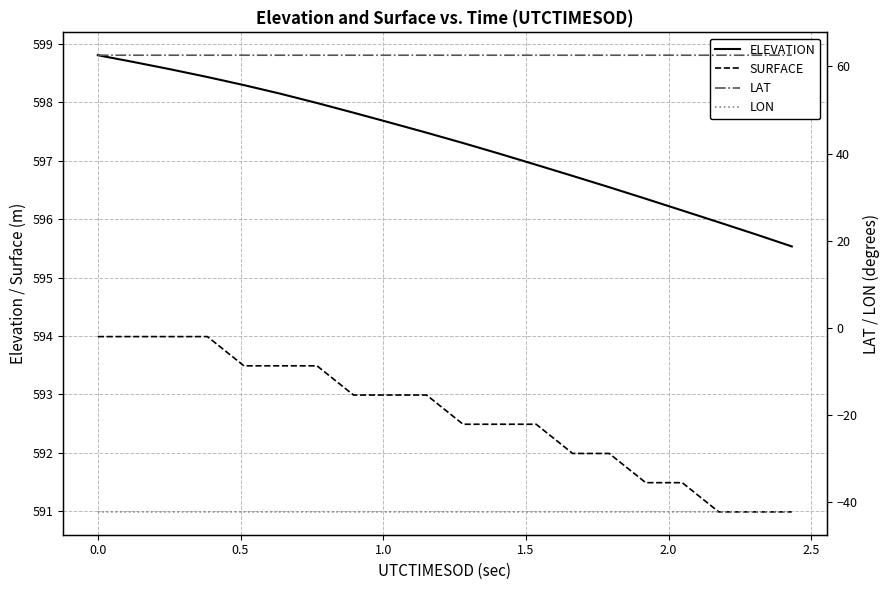

True or false: SURFACE and ELEVATION cross at least once.

False